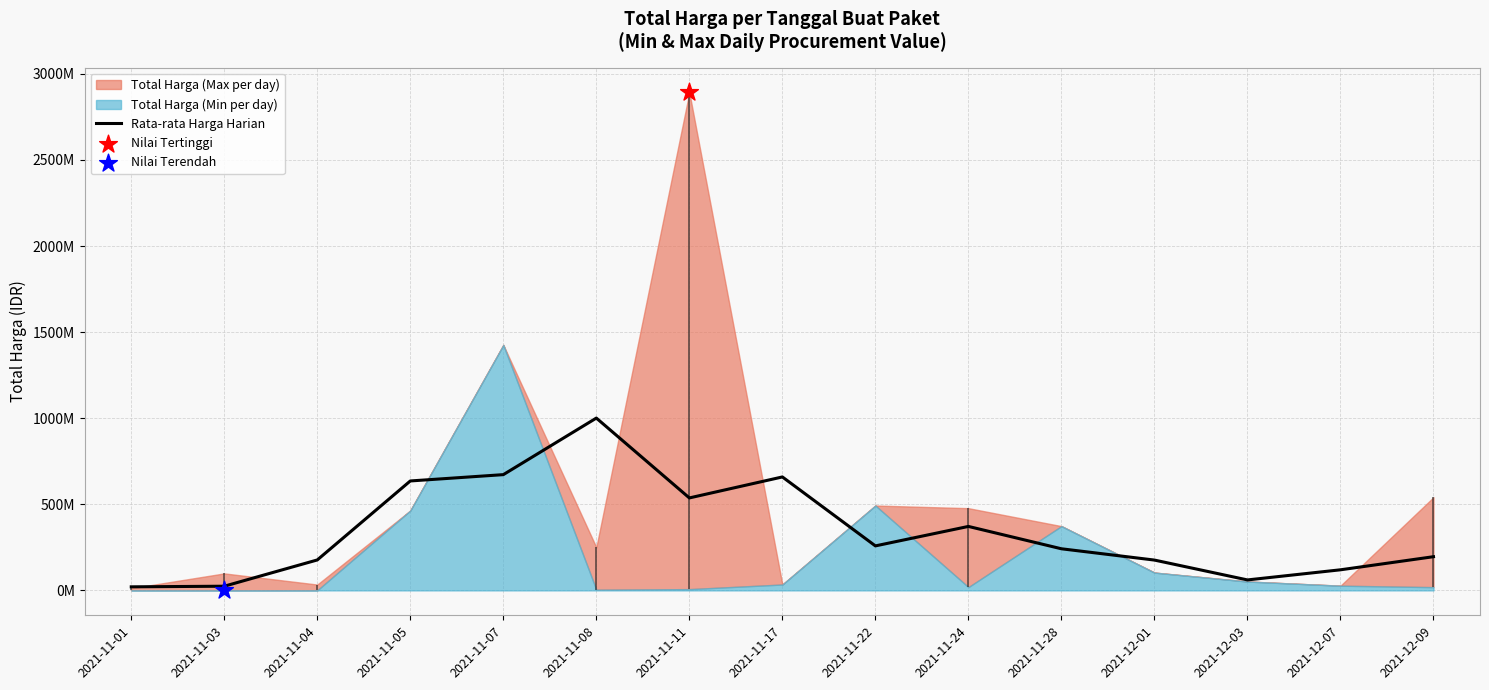

What is the change in value from 2021-11-03 to 2021-11-17?

+634648549.2